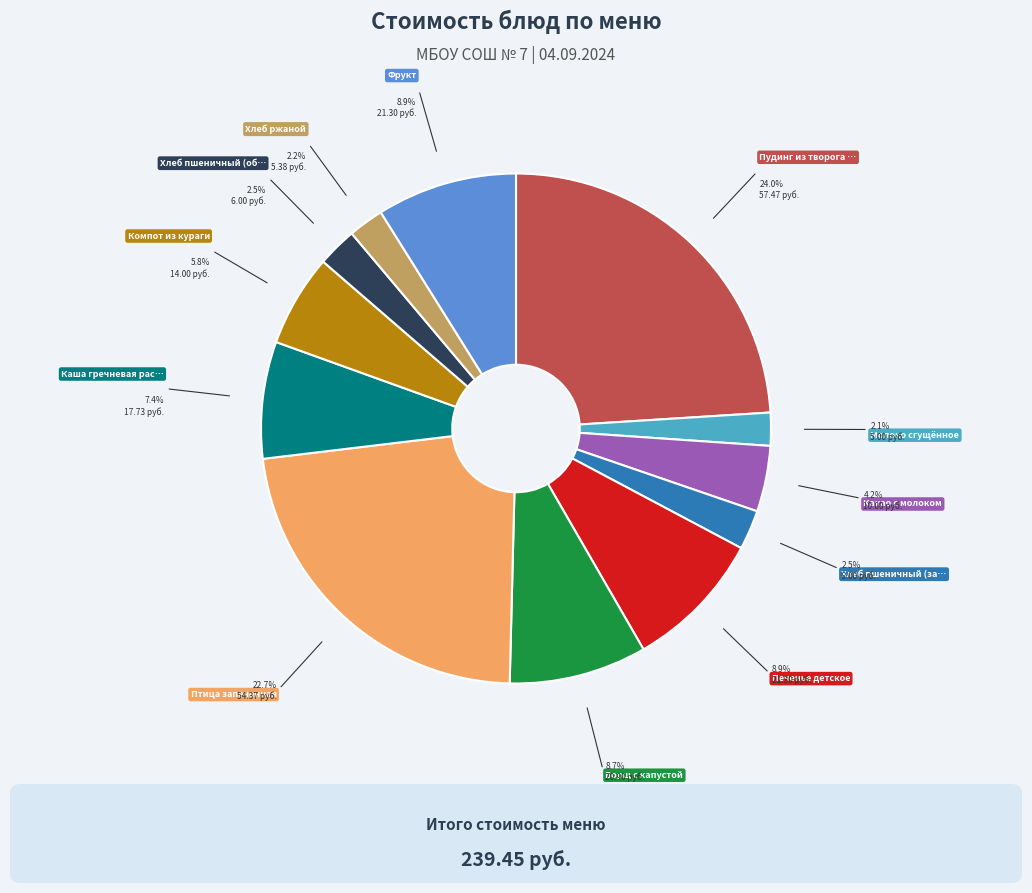

To the nearest percent, what is the difference between the largest and smallest slice percentages?

22%